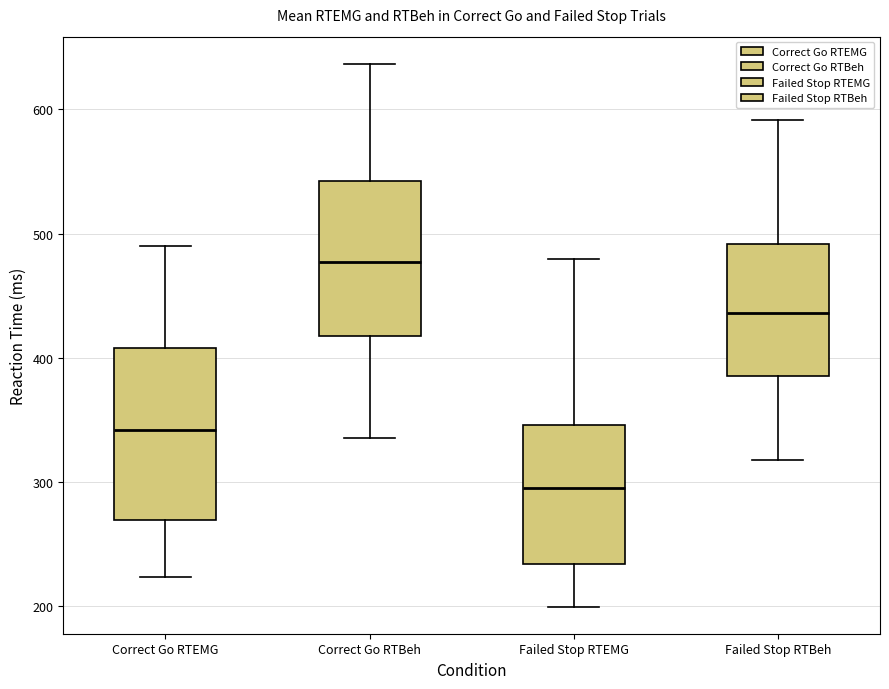

Reading left to right, transcribe this box plot: for each box, give where its median line is, the range the box spans, and where its two whiskers end, as read against the y-axis. The values are not printed on the chart, so give them approximately, as read against the axis.

Correct Go RTEMG: median 340, box 270 to 410, whiskers 220 to 490
Correct Go RTBeh: median 480, box 420 to 540, whiskers 340 to 640
Failed Stop RTEMG: median 300, box 230 to 350, whiskers 200 to 480
Failed Stop RTBeh: median 440, box 390 to 490, whiskers 320 to 590